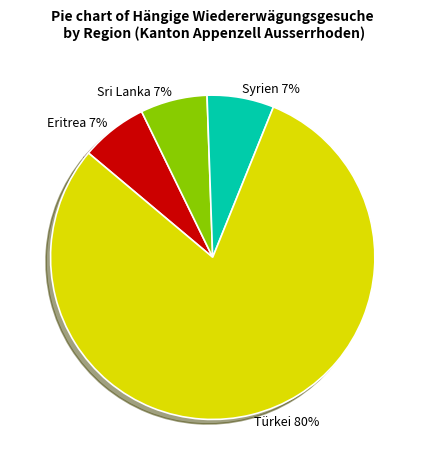

To the nearest percent, what is the average slice percentage?

25%